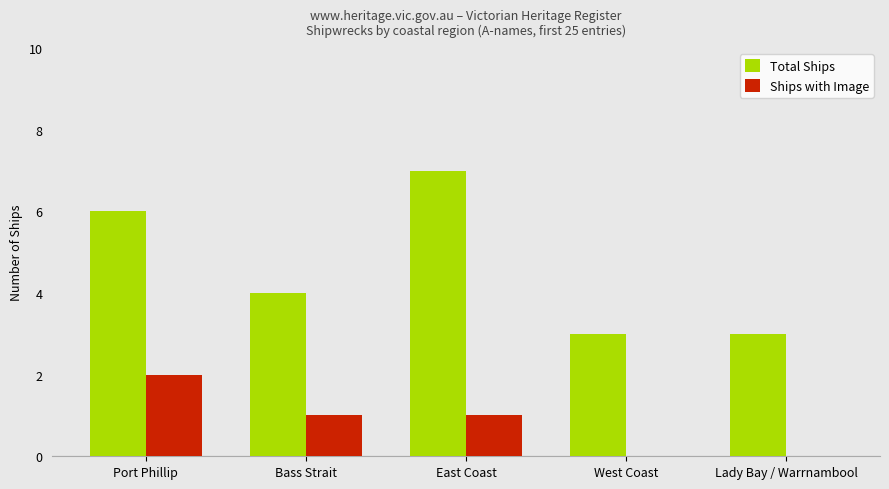

What is the sum of all Ships with Image values?

4